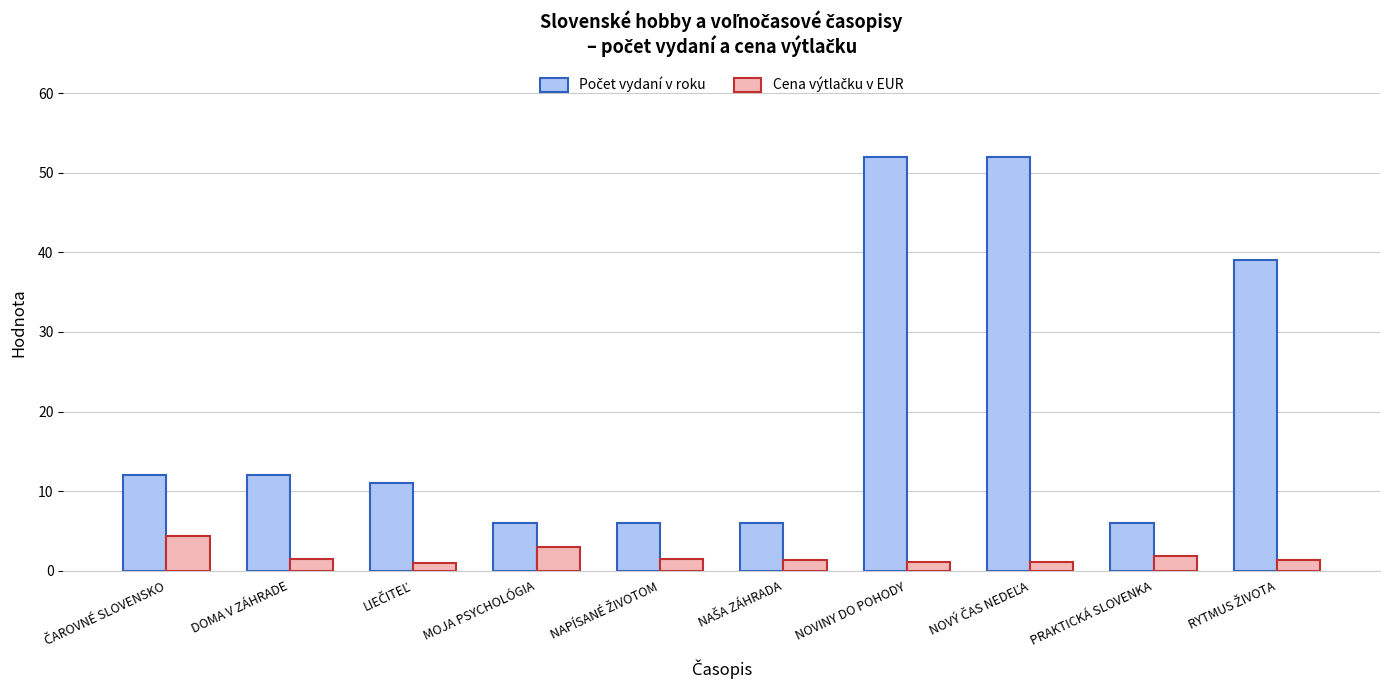

What is the maximum value shown in the chart?

52.0